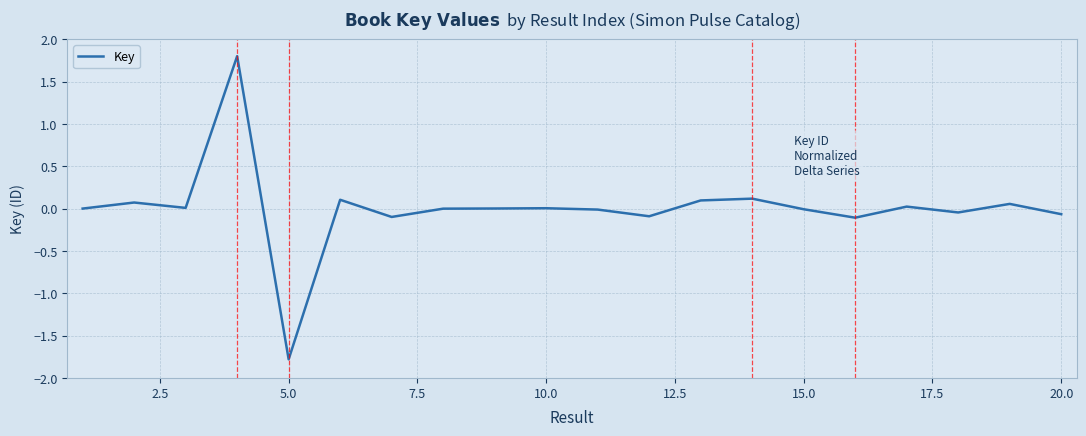

What is the difference between the maximum and minimum values?

3.6